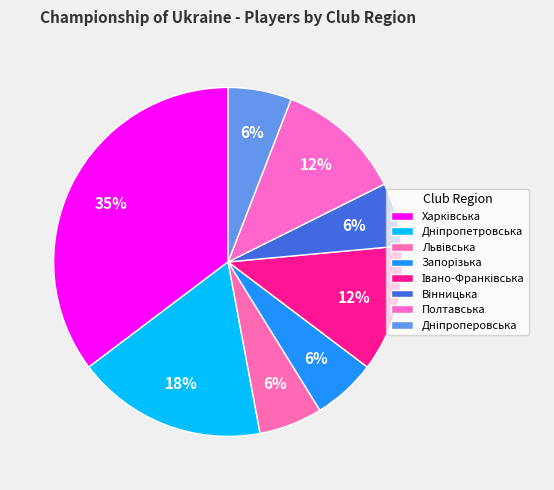

Count the number of slices in the pie.

8